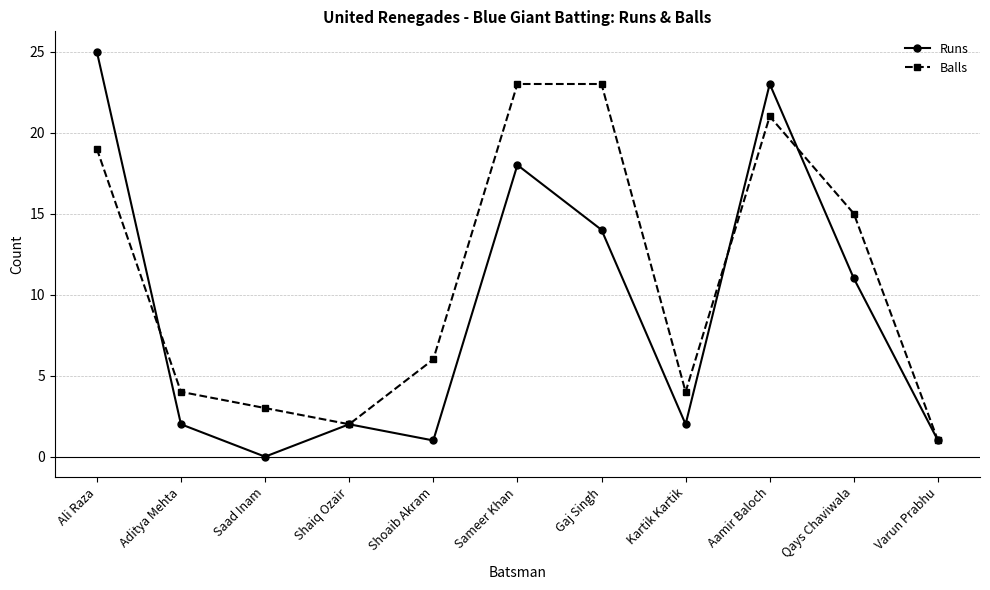

What is the value of the Balls point at the 6th from the left?

23